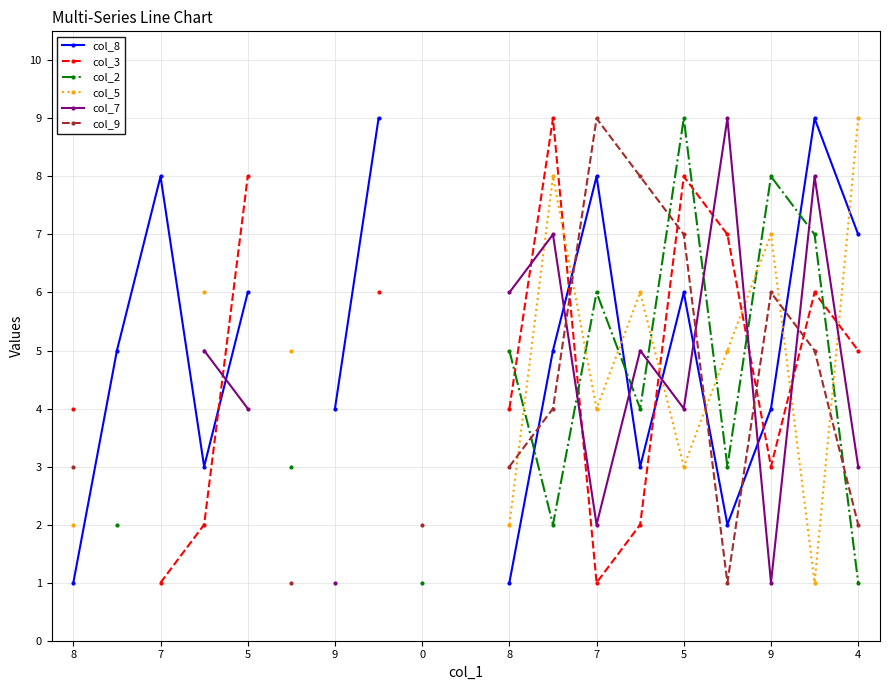

What are all the series names shown in the legend?

col_8, col_3, col_2, col_5, col_7, col_9